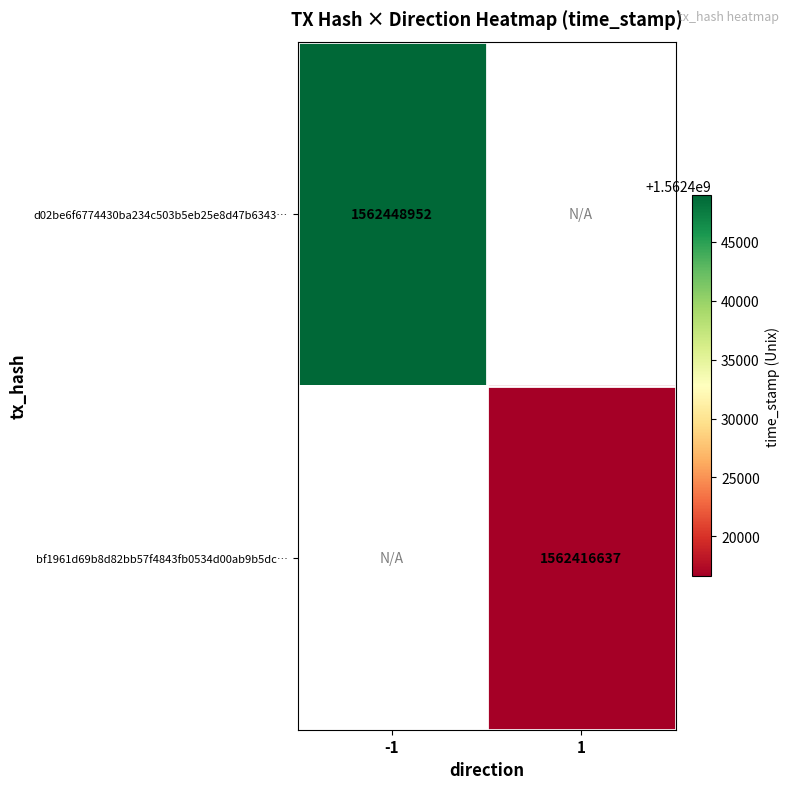

What is the smallest value displayed?

1562416637.0